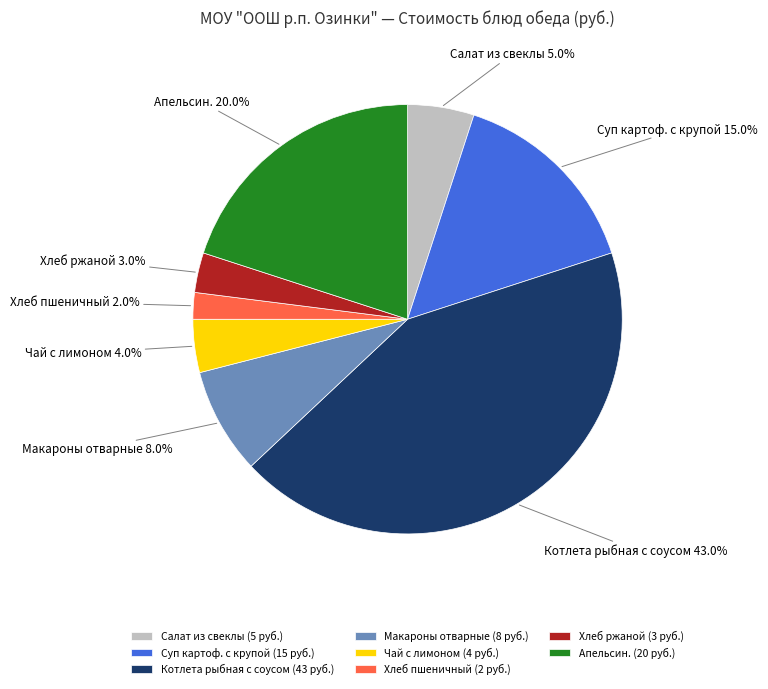

To the nearest percent, what portion does Котлета рыбная с соусом represent?

43%